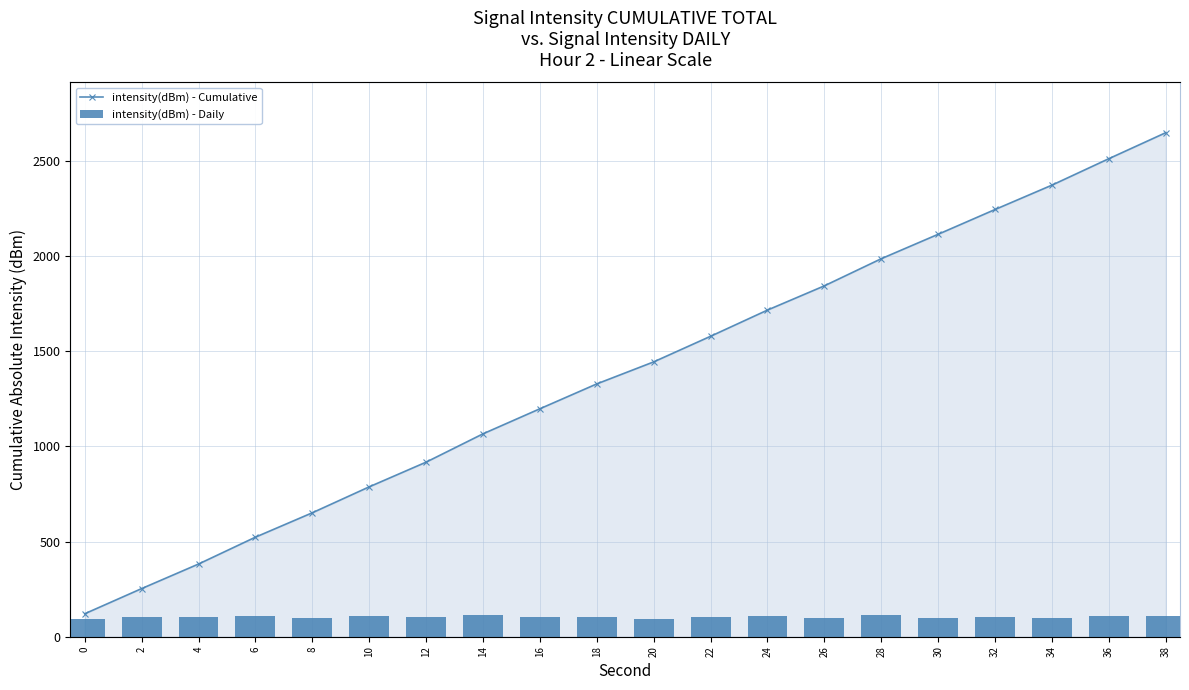

At which category is the sum across all series the highest?

38